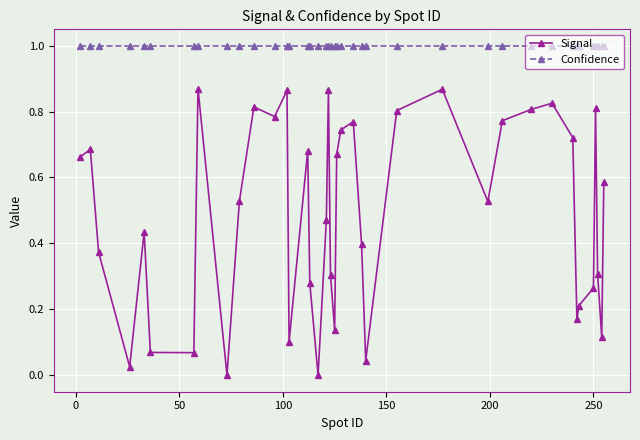

What is the sum of all Confidence values?

40.0